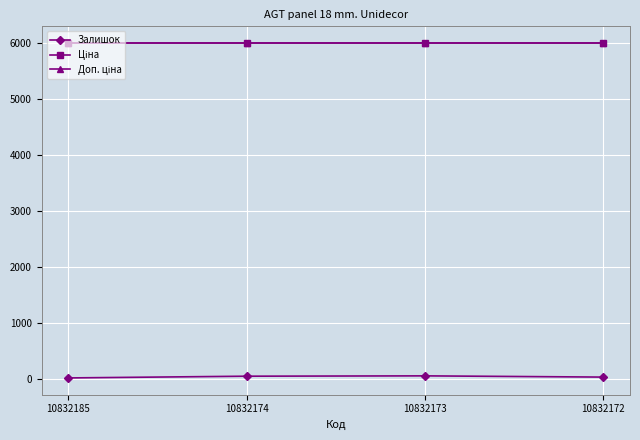

Is the value of Ціна at 10832185 greater than the value of Доп. ціна at 10832173?

No